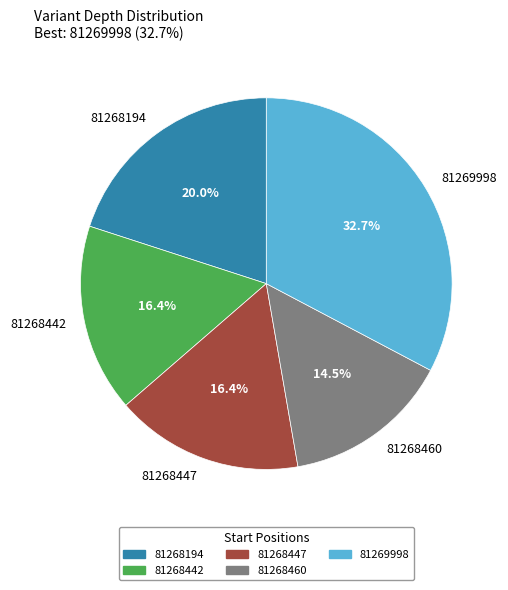

Which slice is the largest?

81269998